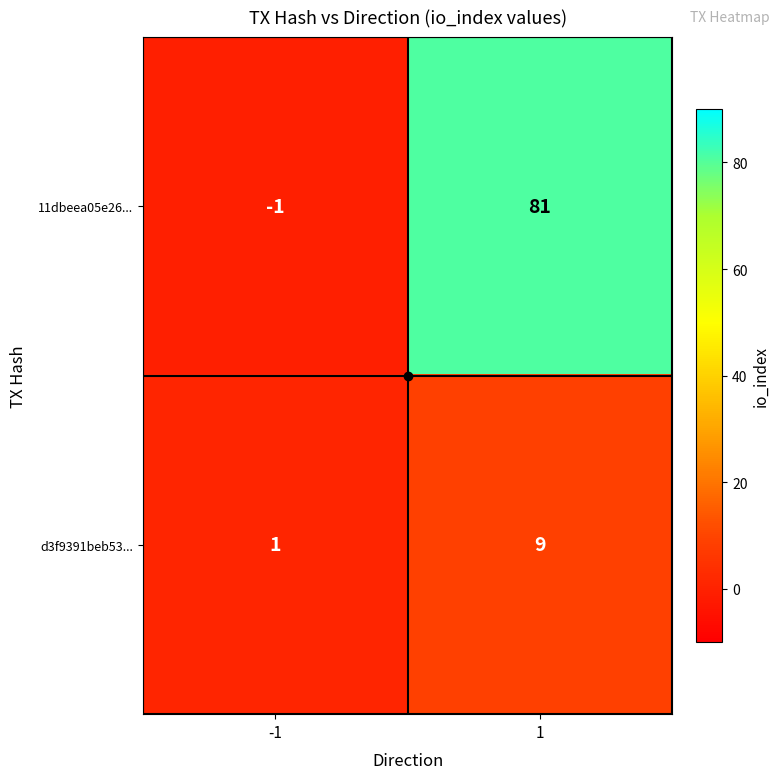

At how many categories does at least one series exceed 26?

1